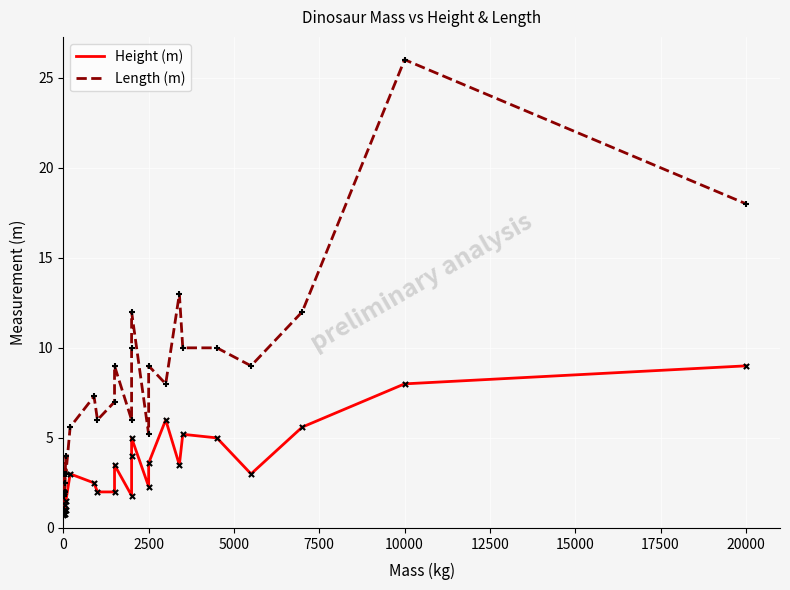

At how many categories does at least one series exceed 3?

19